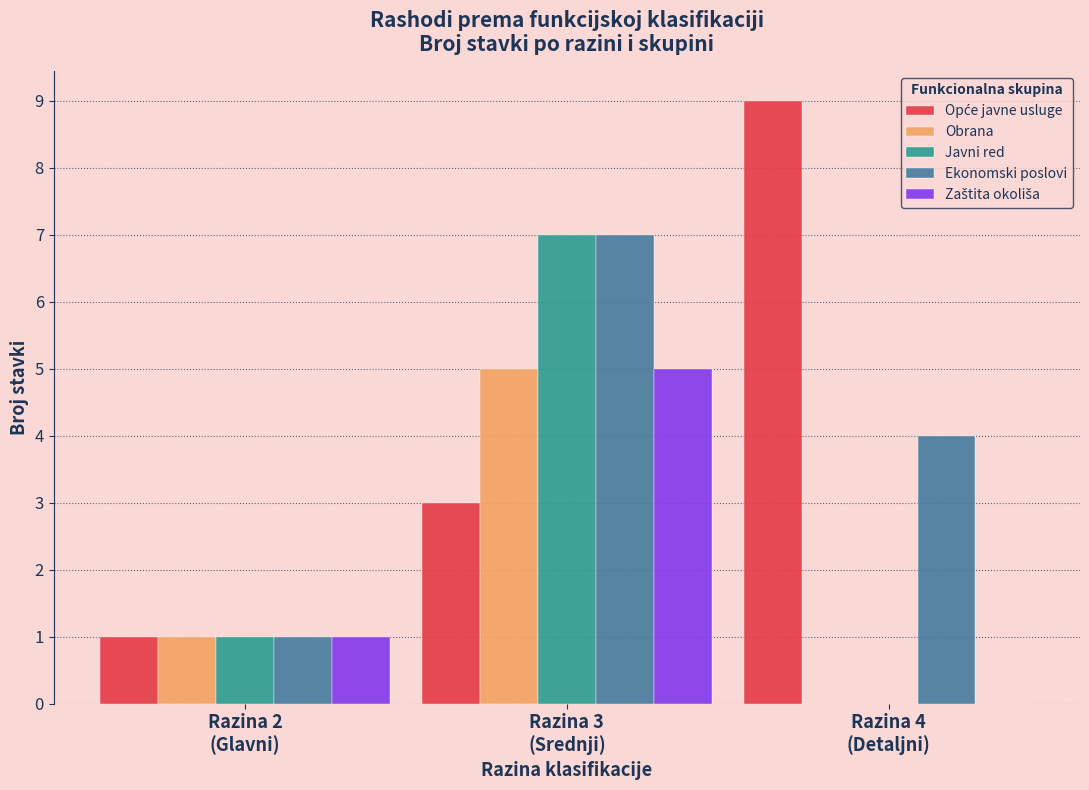

What is the greatest value displayed?

9